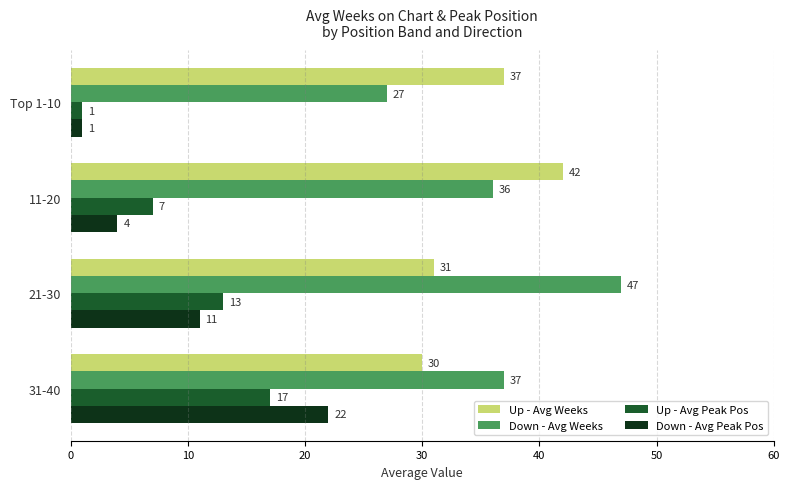

What is the minimum value shown in the chart?

1